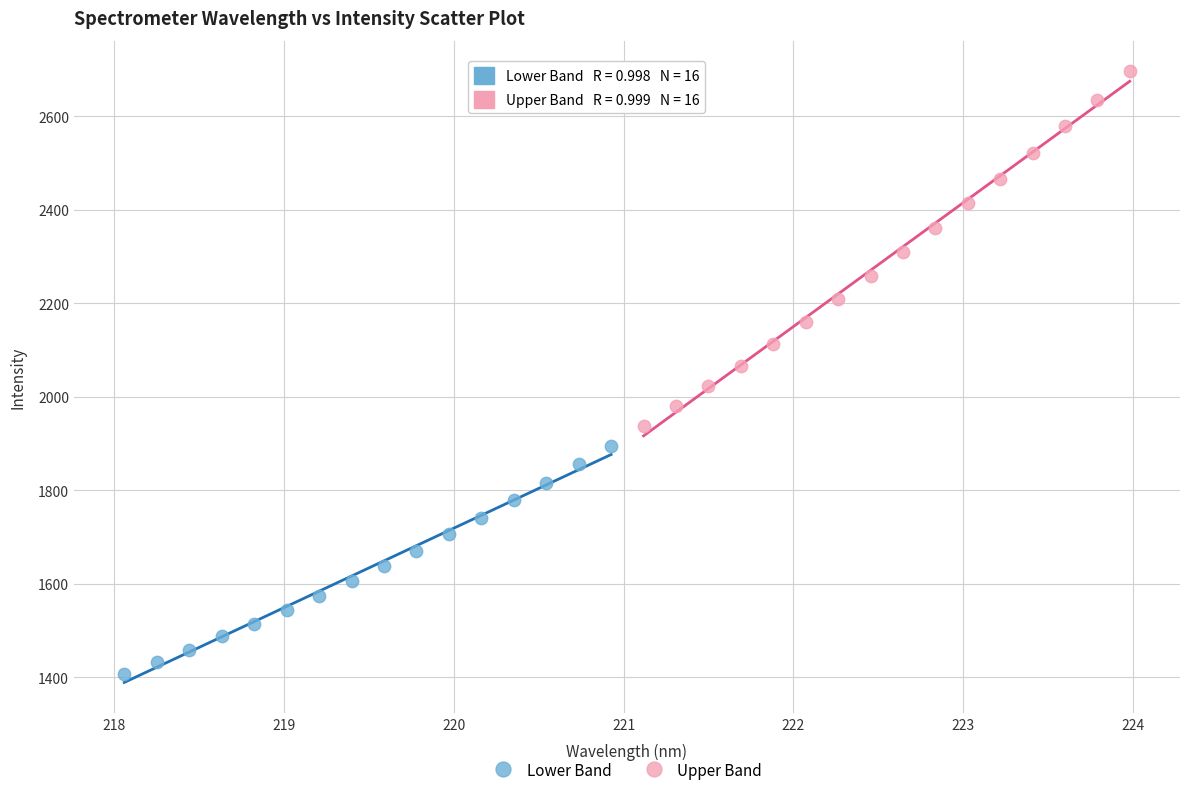

Which series contains the highest Y value?

Upper Band